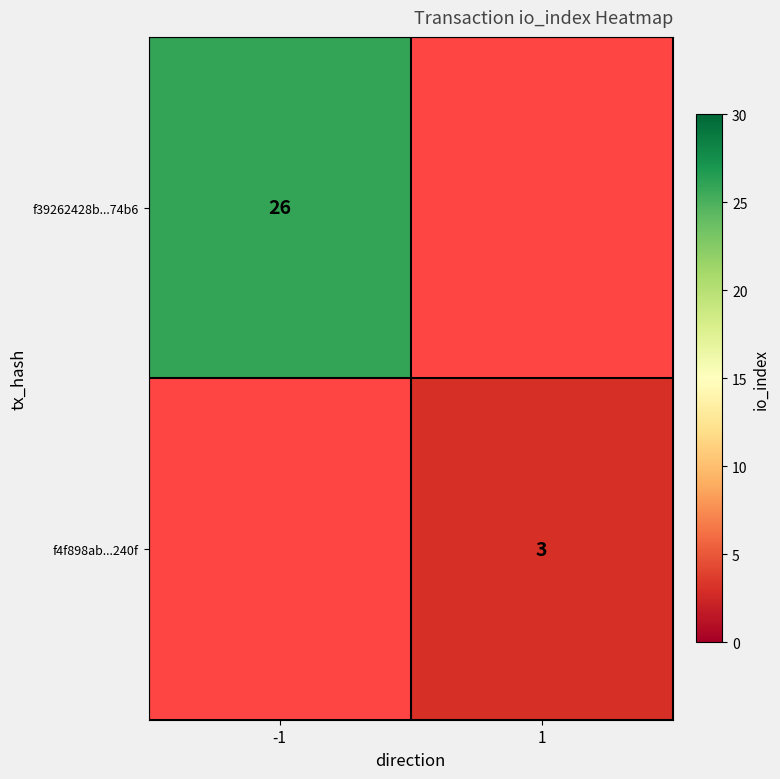

Is the value of f4f898ab...240f at 1 greater than the value of f39262428b...74b6 at -1?

No